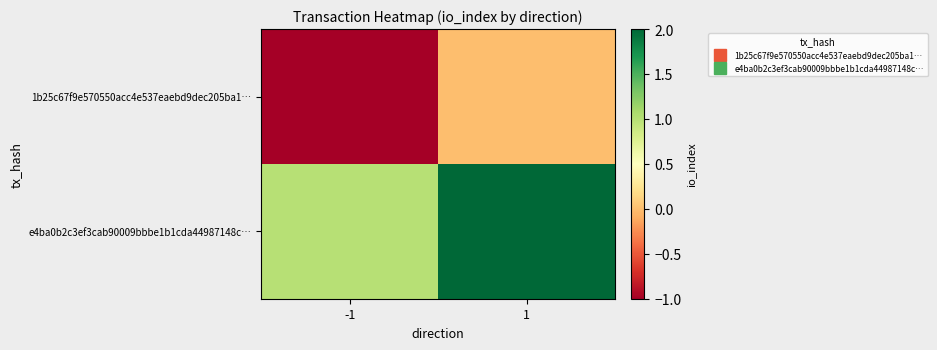

Reading left to right, what are all the values shown in this chart?

1b25c67f9e570550acc4e537eaebd9dec205ba1…: -1=-1	1=0
e4ba0b2c3ef3cab90009bbbe1b1cda44987148c…: -1=1	1=2